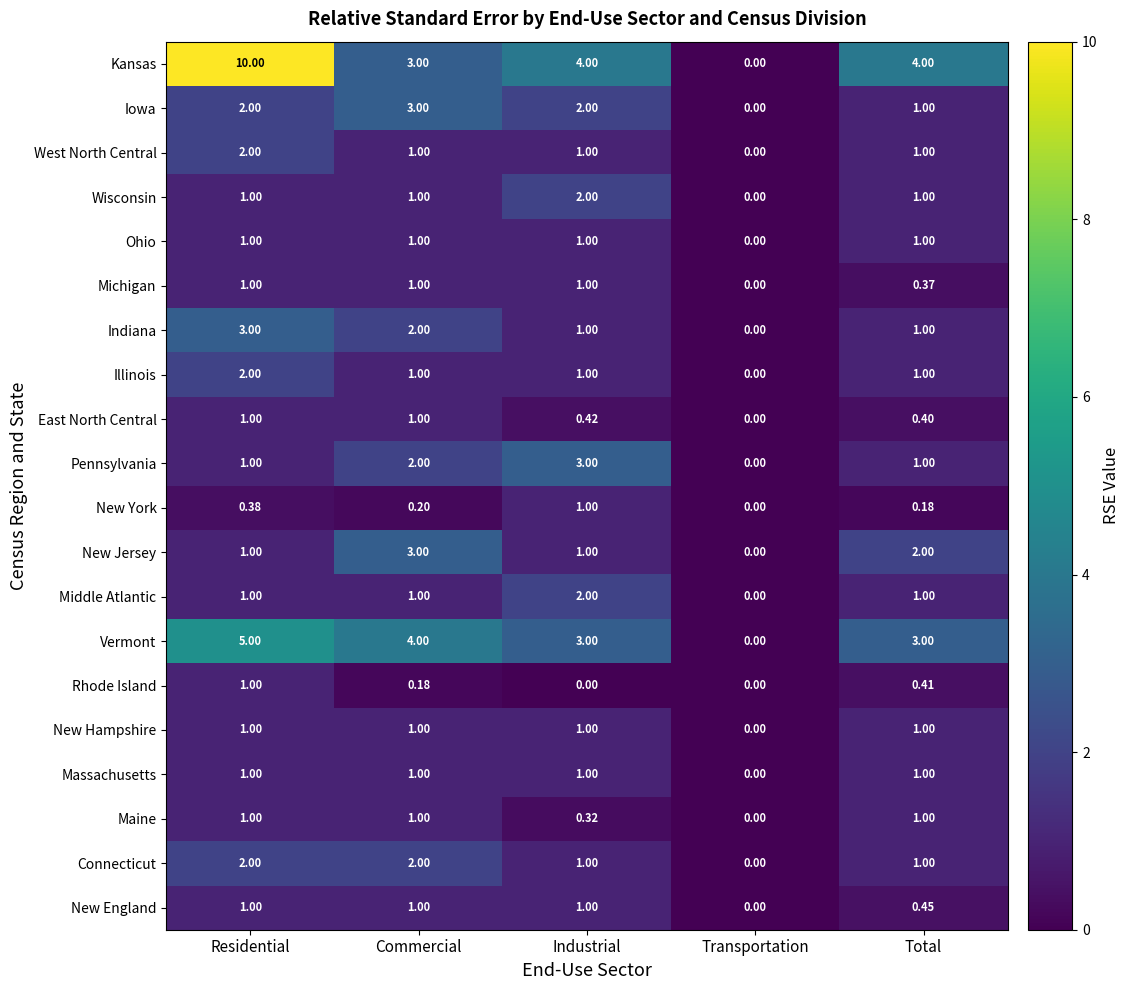

Which series has the widest spread of values?

Kansas